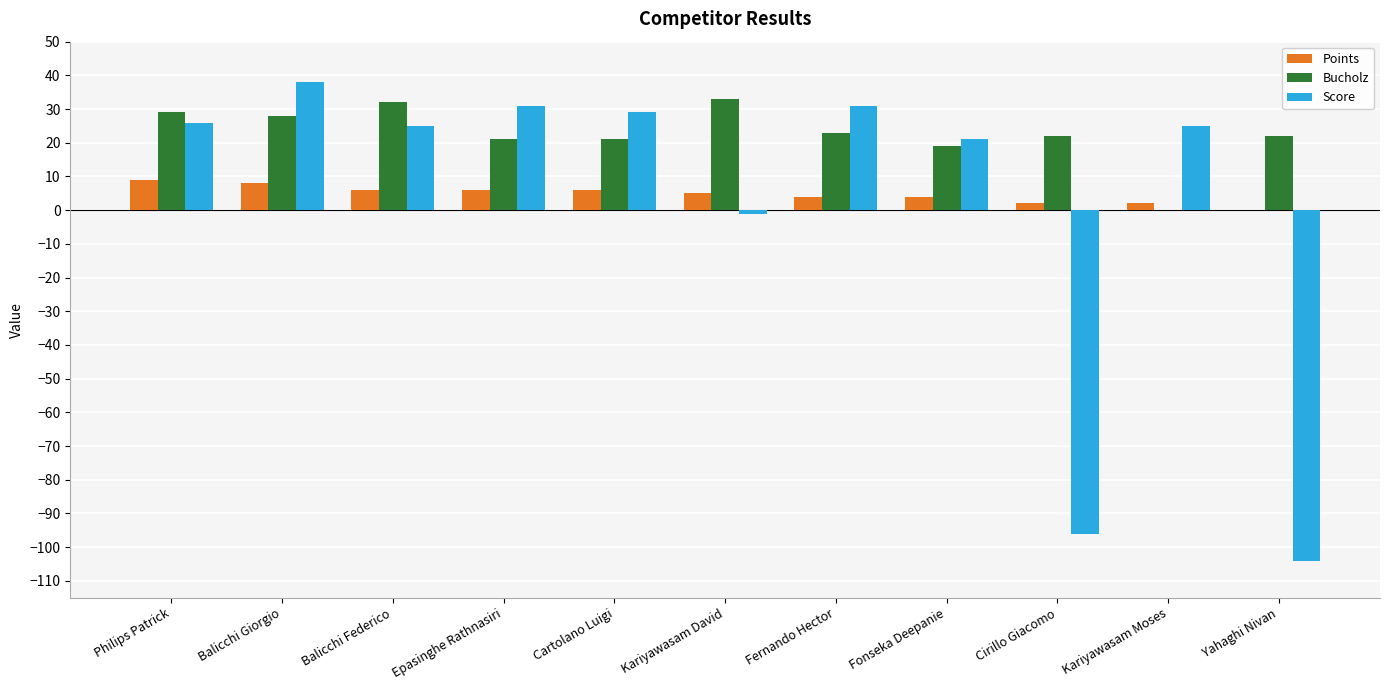

What is the difference between the Bucholz values at Balicchi Giorgio and Kariyawasam Moses?

28